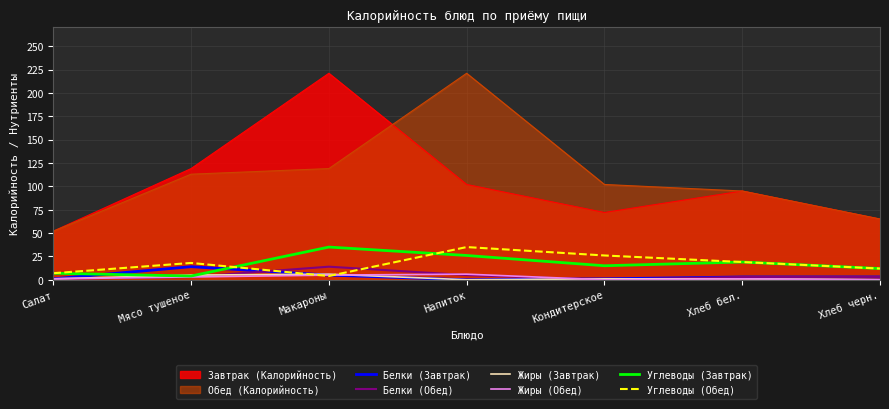

Which series ends up on top after the final intersection of Жиры (Завтрак) and Жиры (Обед)?

Жиры (Завтрак)